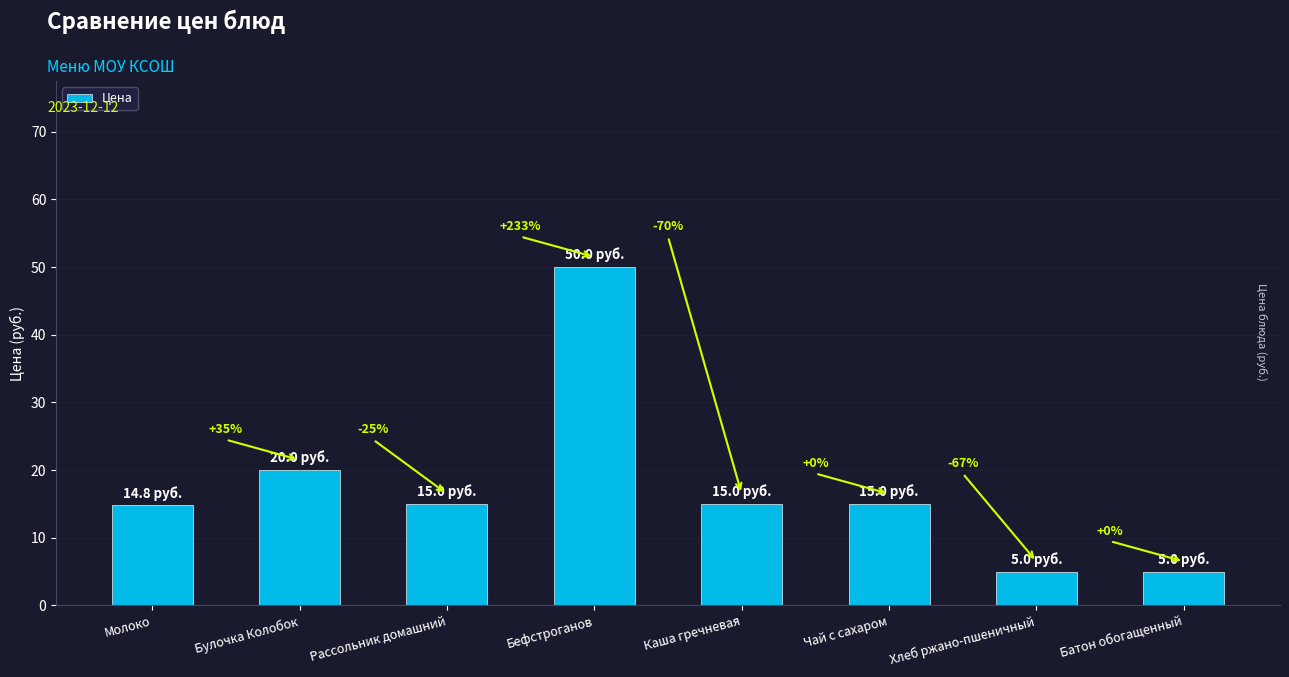

How many bars are there in total?

8